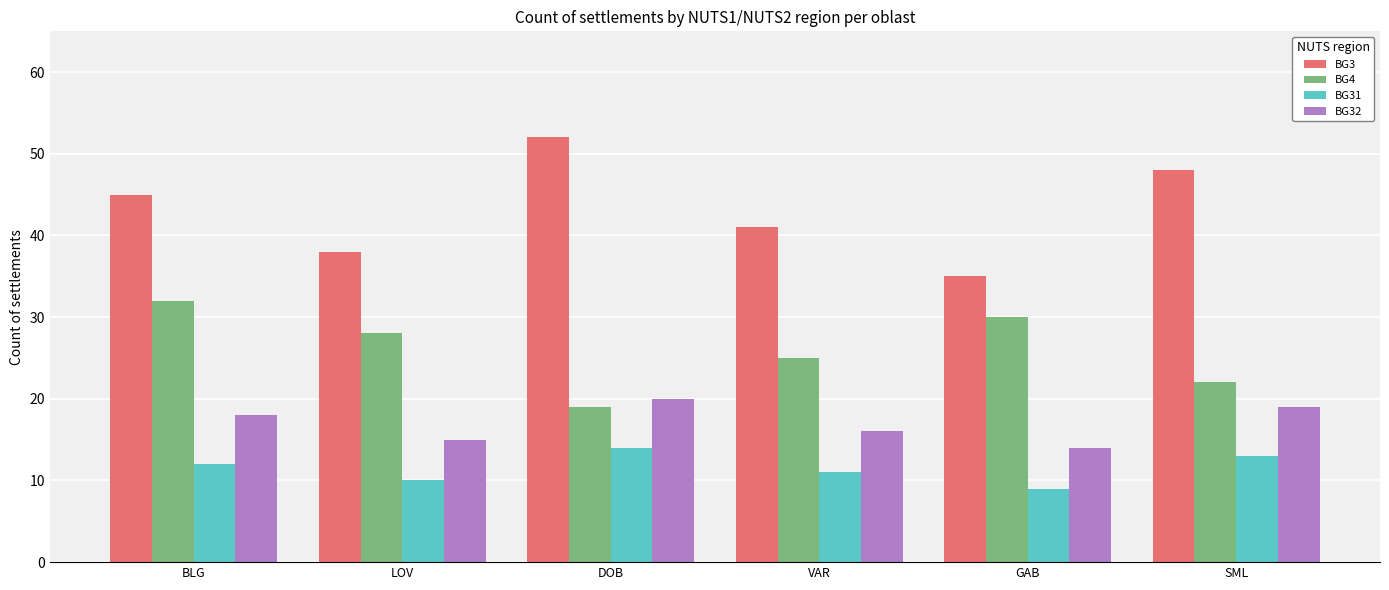

Reading right to left, extract all data points from this chart.

BG3: 48	35	41	52	38	45
BG4: 22	30	25	19	28	32
BG31: 13	9	11	14	10	12
BG32: 19	14	16	20	15	18